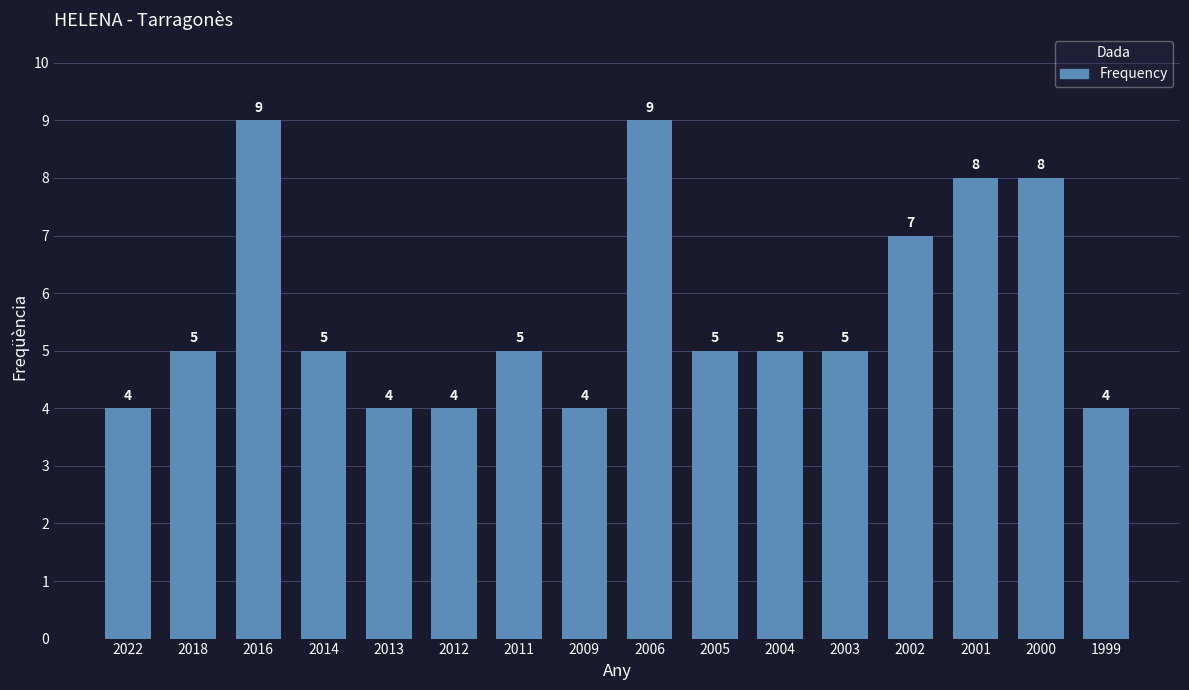

Reading left to right, transcribe all the data shown in this chart.

2022=4	2018=5	2016=9	2014=5	2013=4	2012=4	2011=5	2009=4	2006=9	2005=5	2004=5	2003=5	2002=7	2001=8	2000=8	1999=4